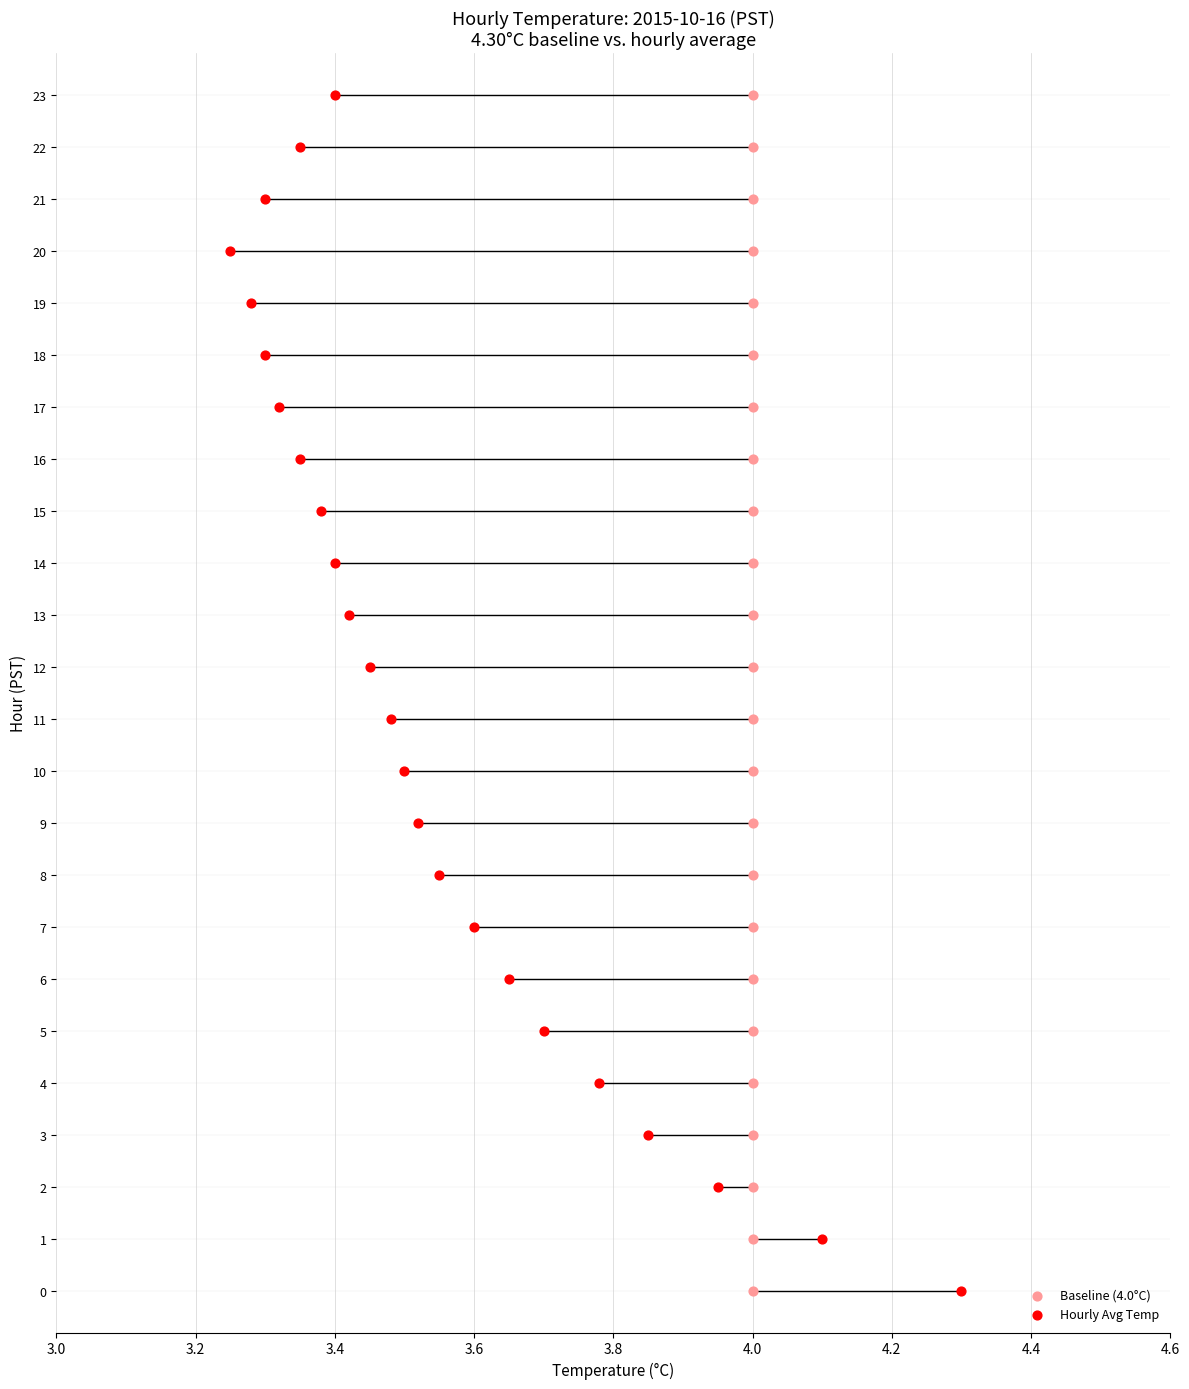

What are all the series names shown in the legend?

Baseline (4.0°C), Hourly Avg Temp